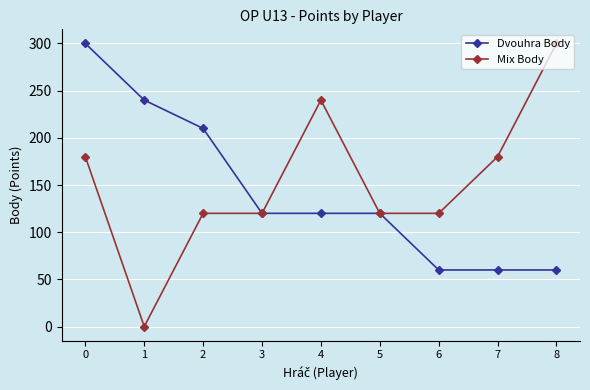

The Mix Body series shows 172 at 3. True or false?

False